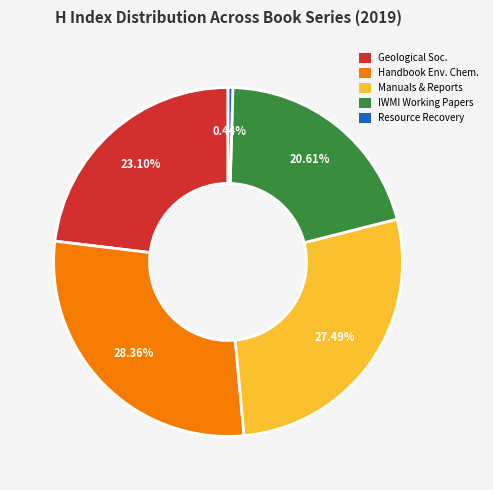

Is there a majority slice in this chart?

No